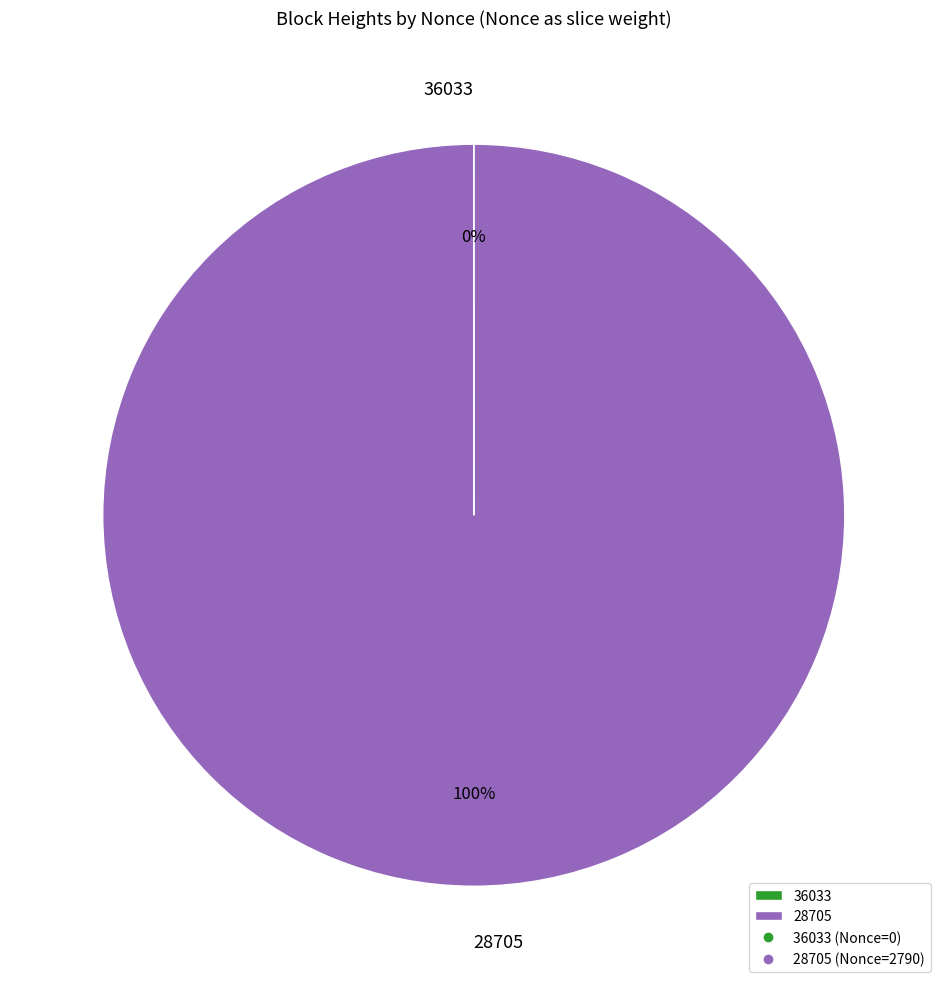

Is there any slice that represents more than half of the pie?

Yes